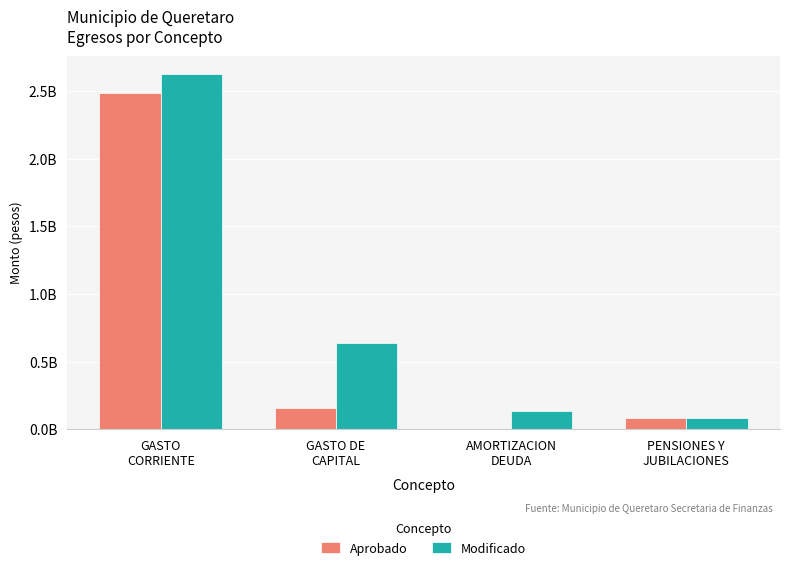

Are the bars horizontal?

No